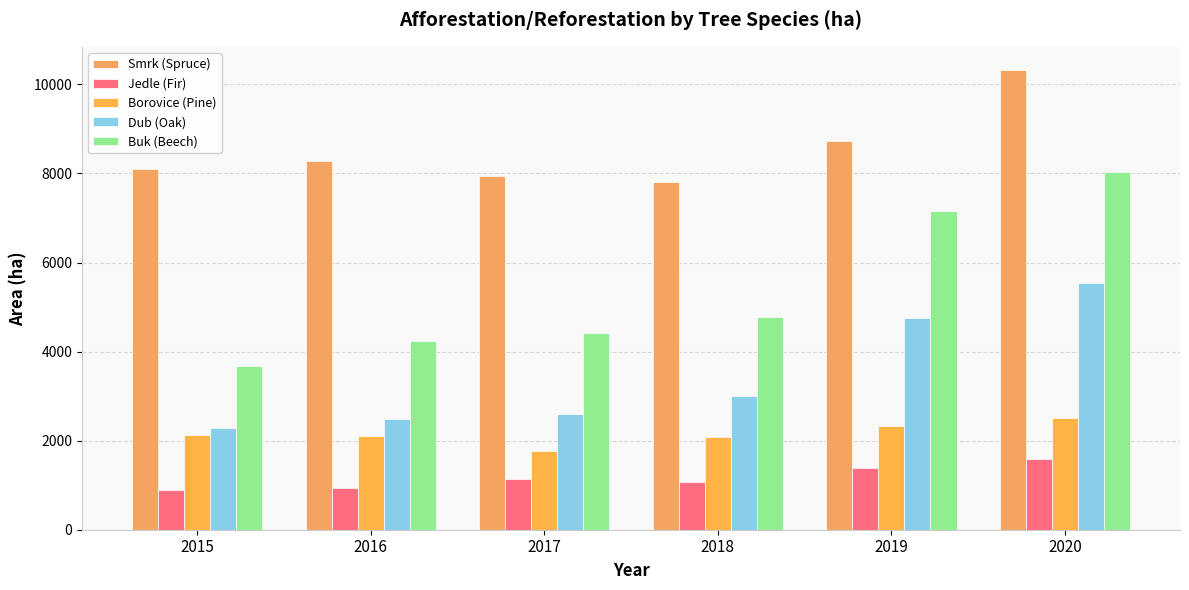

Between 2018 and 2019, which series saw the biggest shift?

Buk (Beech)